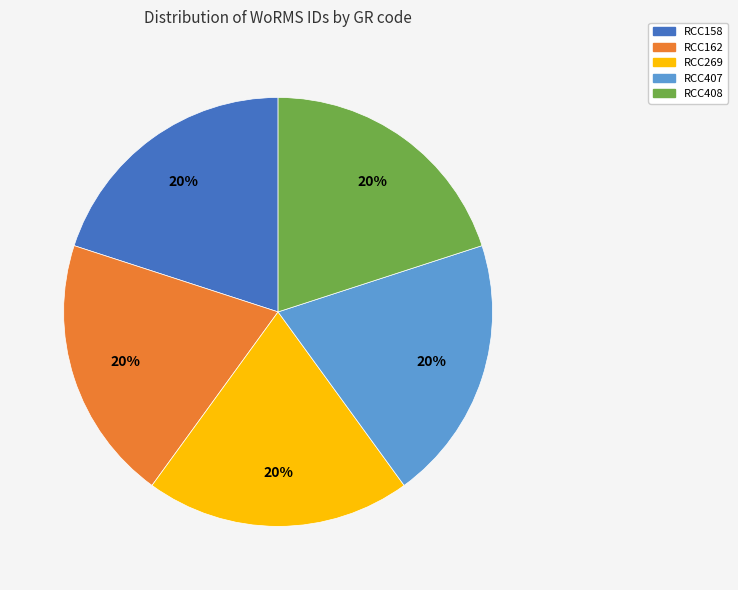

What is the ratio of the value at RCC269 to the value at RCC408?

1.0